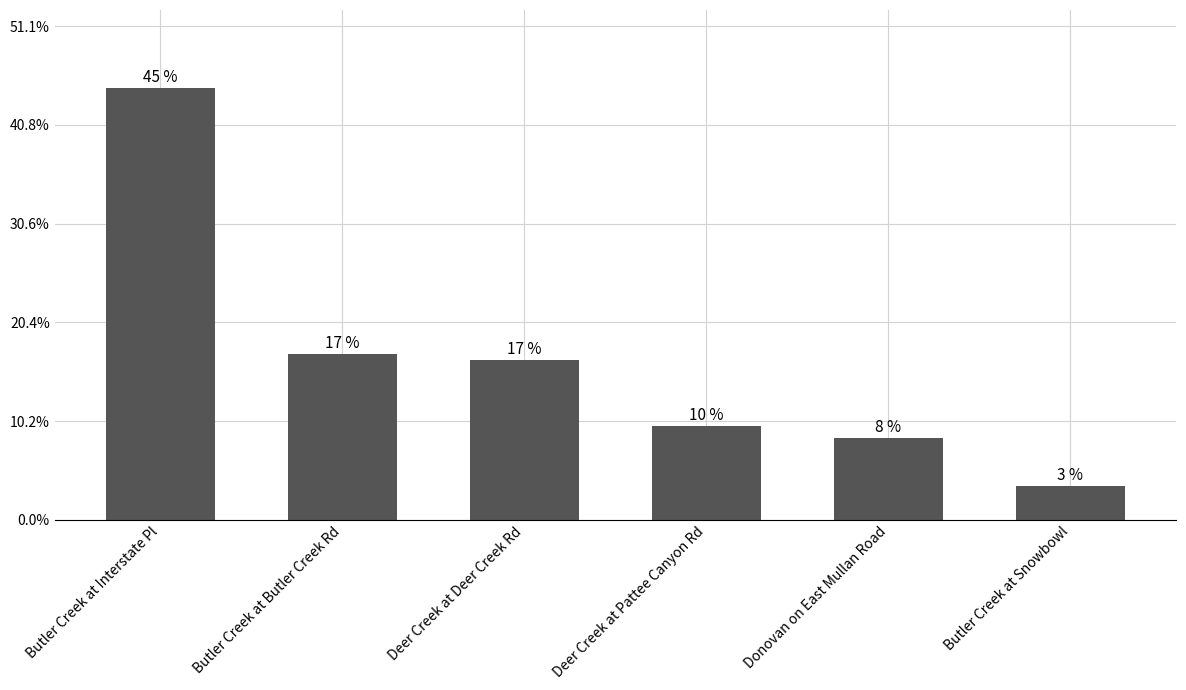

Which has a higher value, Deer Creek at Pattee Canyon Rd or Deer Creek at Deer Creek Rd?

Deer Creek at Deer Creek Rd